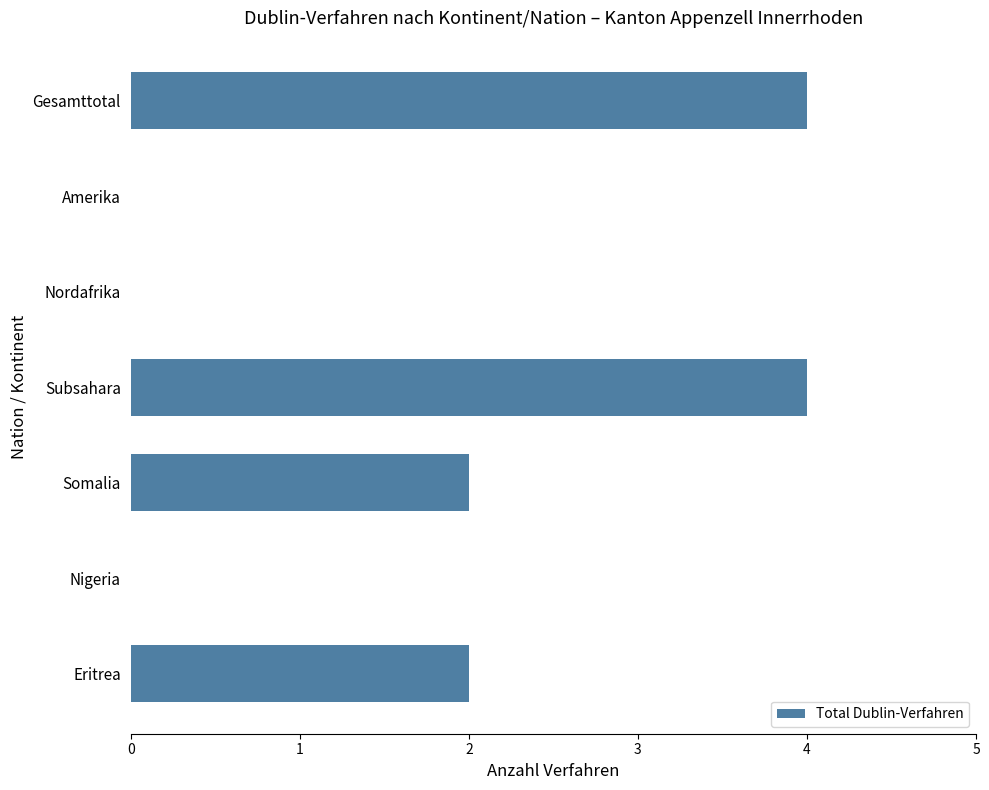

What is the sum of all values?

12